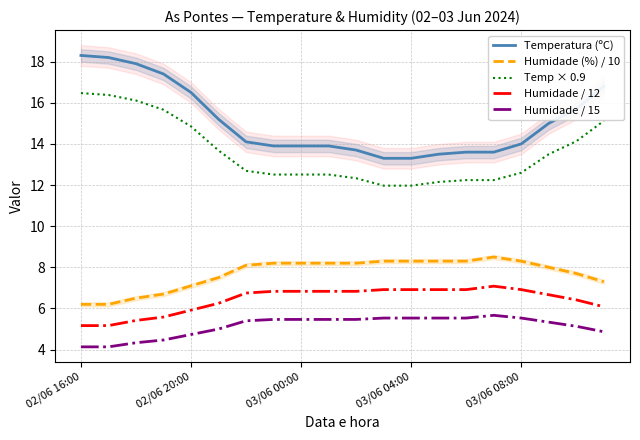

Which series has the largest total across all categories?

Temperatura (ºC)